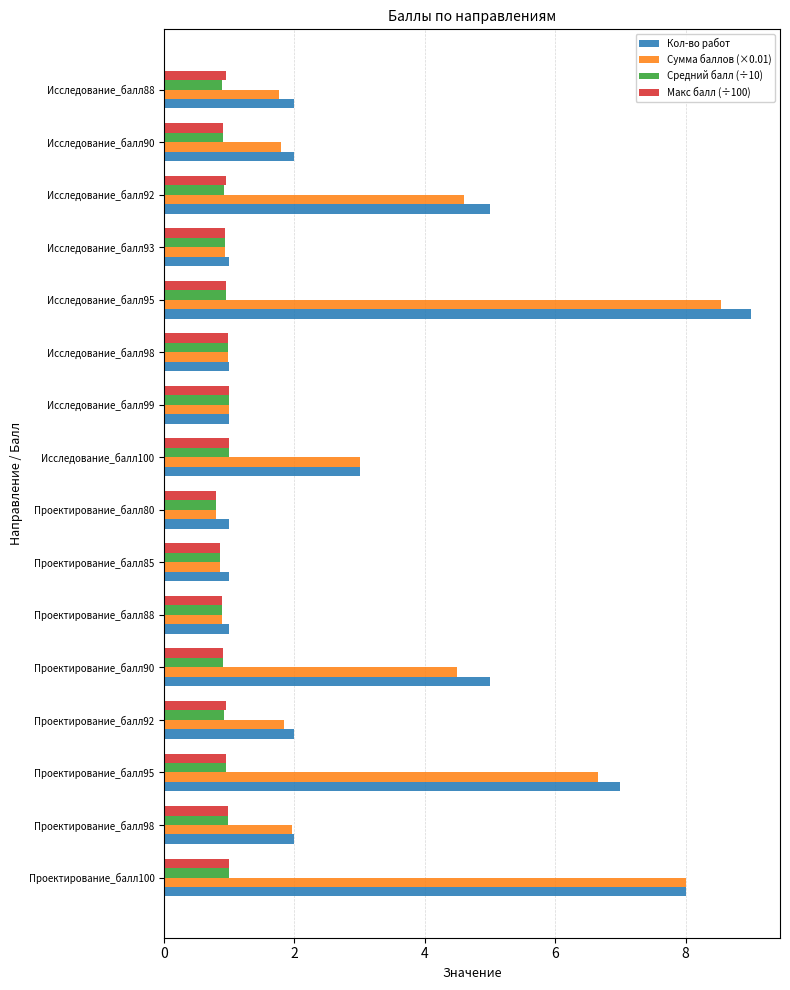

What is the total value across all series at Проектирование_балл90?

11.3